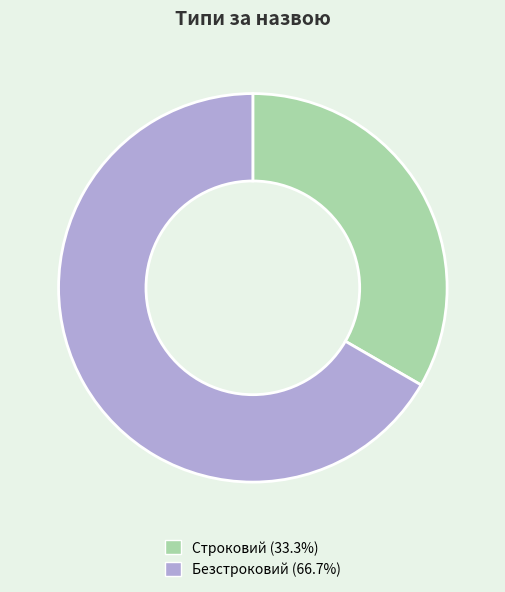

What is the ratio of the value at Безстроковий to the value at Строковий?

2.0